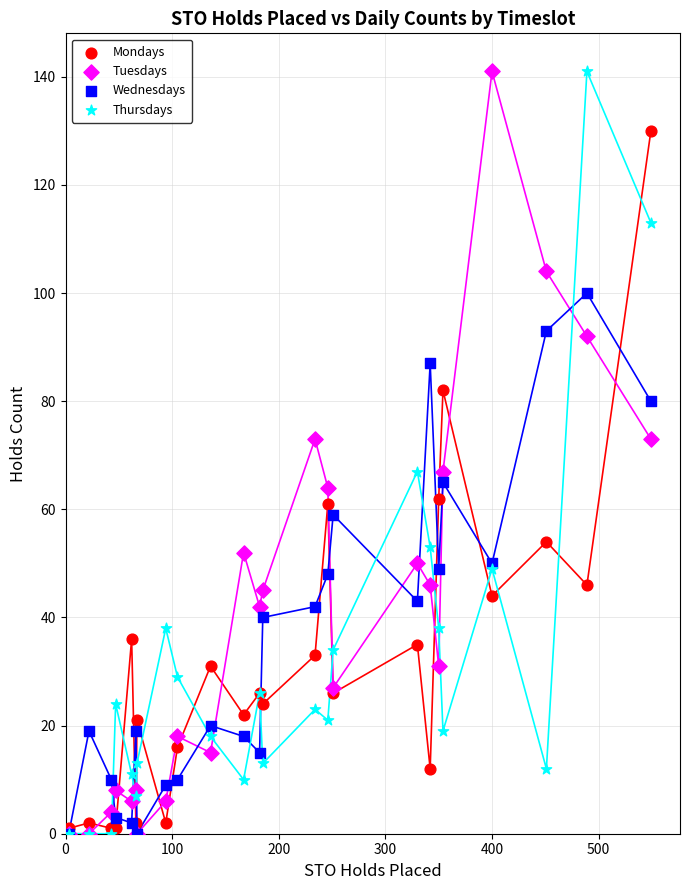

What are all the series names shown in the legend?

Mondays, Tuesdays, Wednesdays, Thursdays